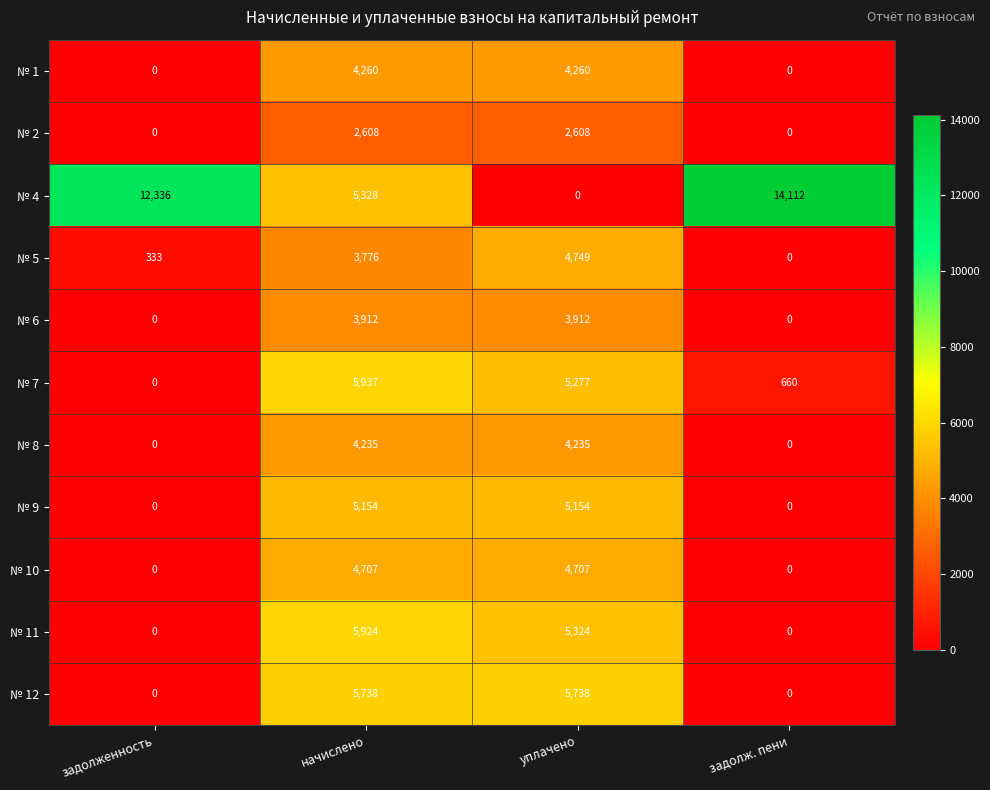

How many categories are shown in the chart?

4